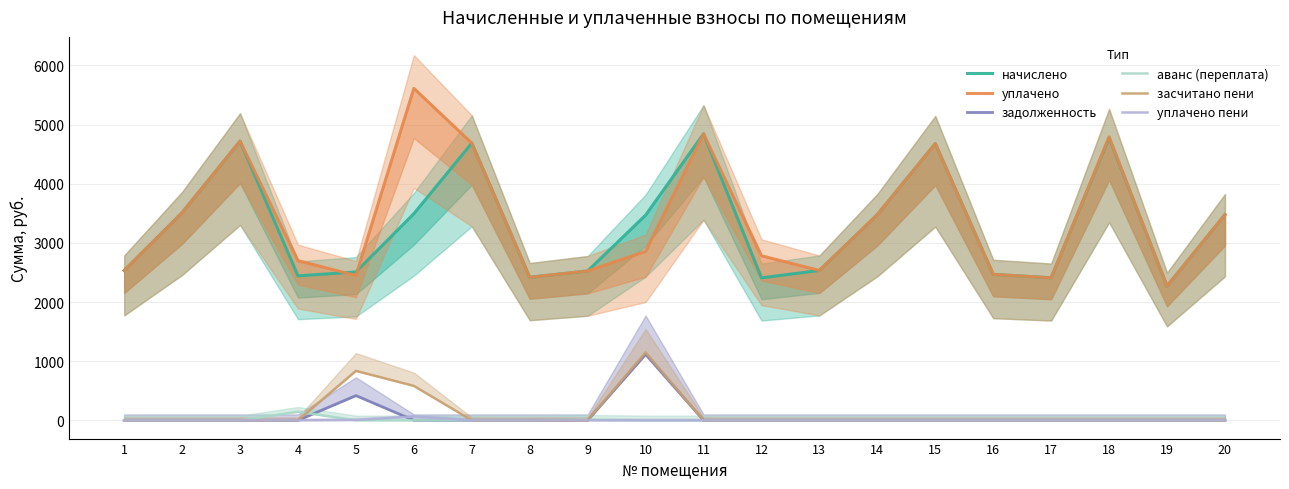

Which series has the widest spread of values?

уплачено